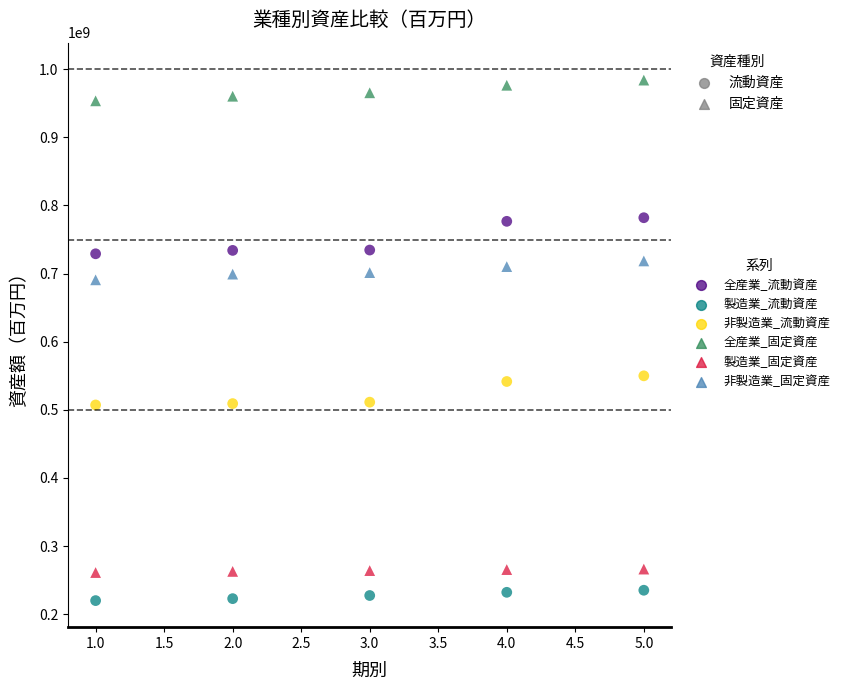

Which series contains the highest Y value?

全産業_固定資産